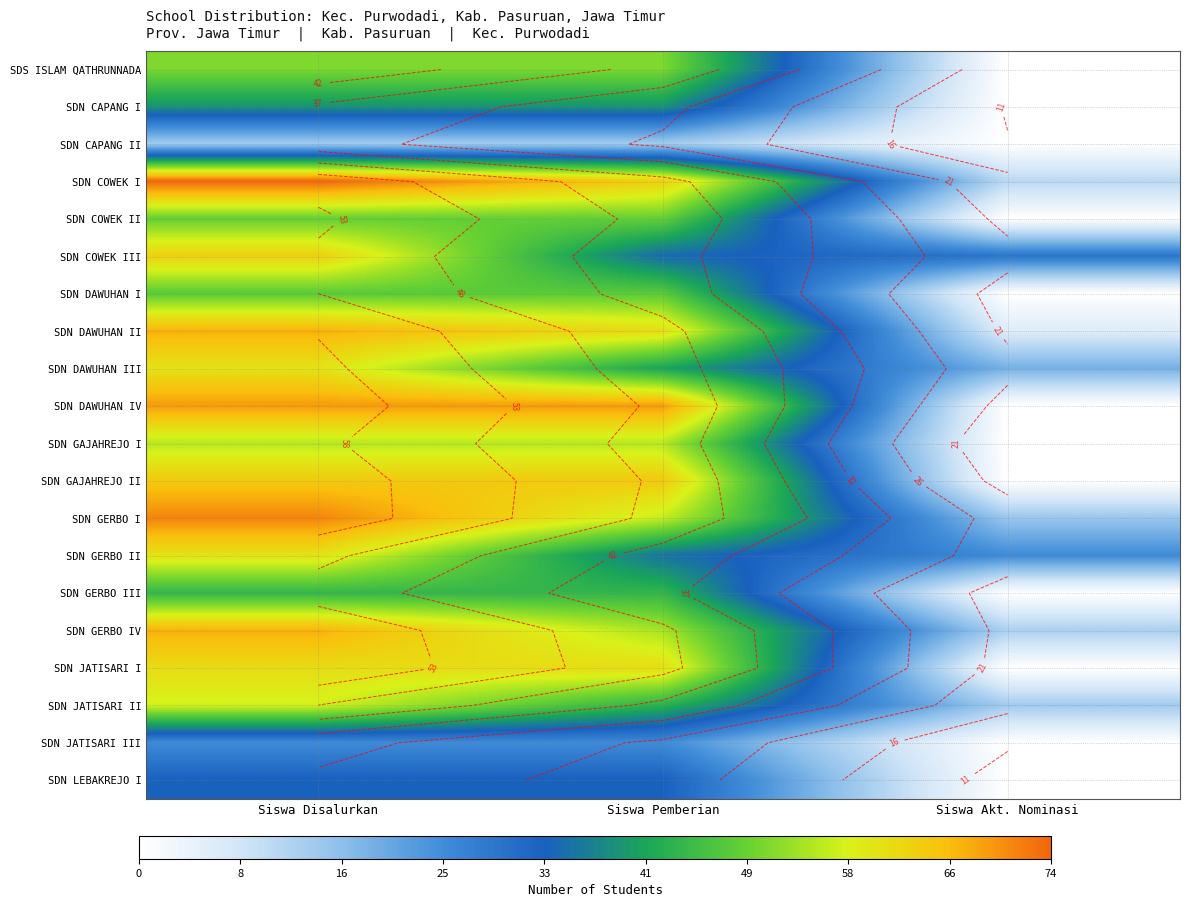

Is it true that SDN GERBO II equals 60 at Siswa Disalurkan?

True